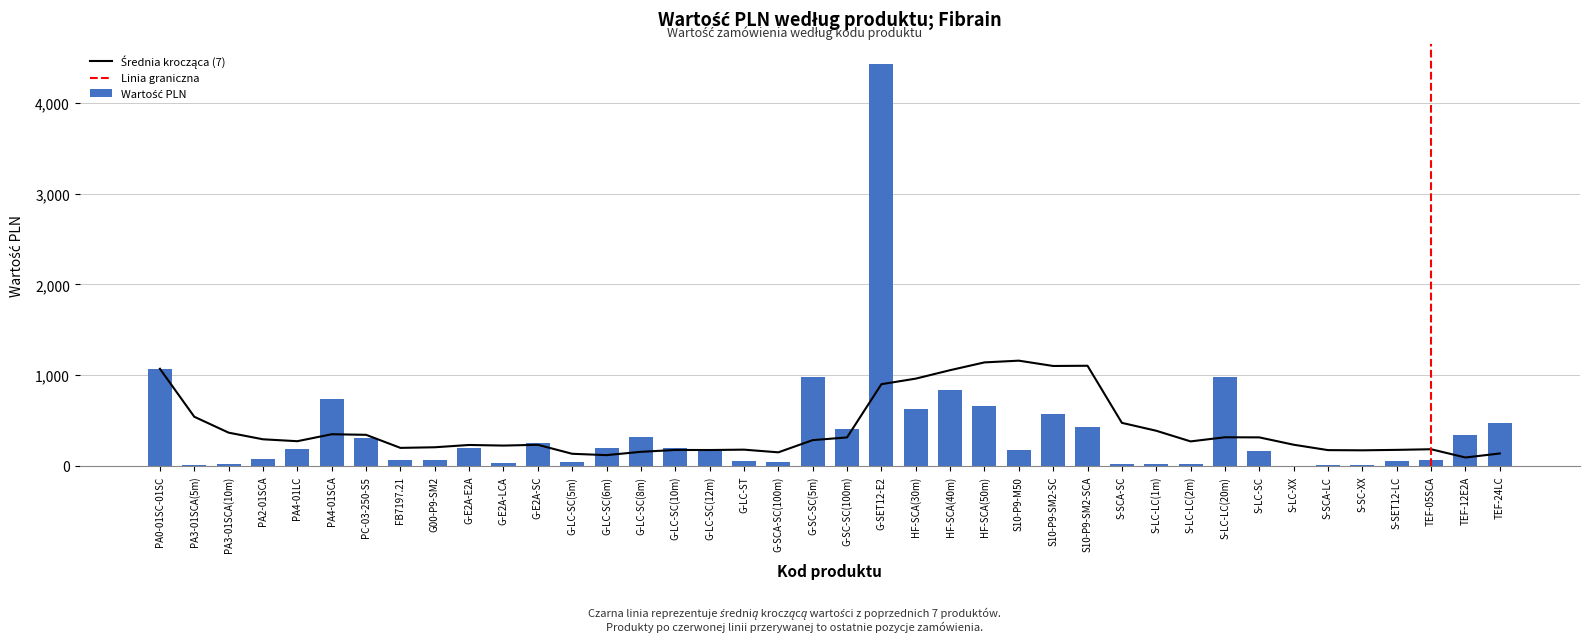

What is the value of the 26th bar from the left?

174.4